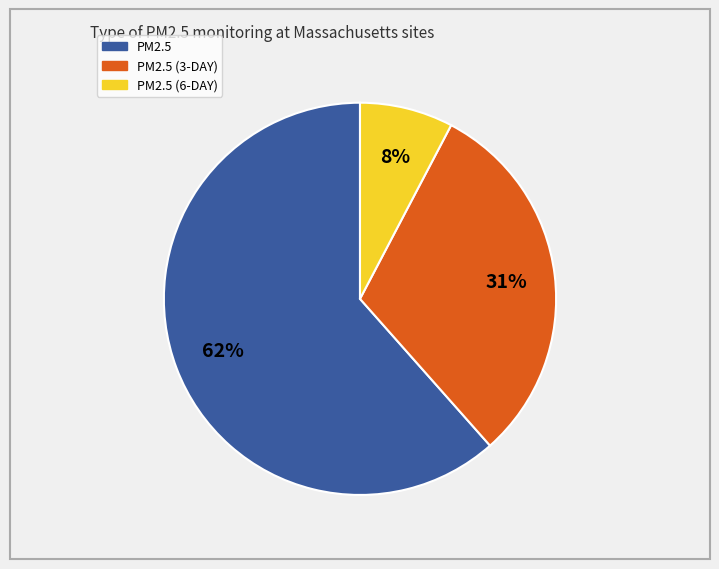

Is there a majority slice in this chart?

Yes